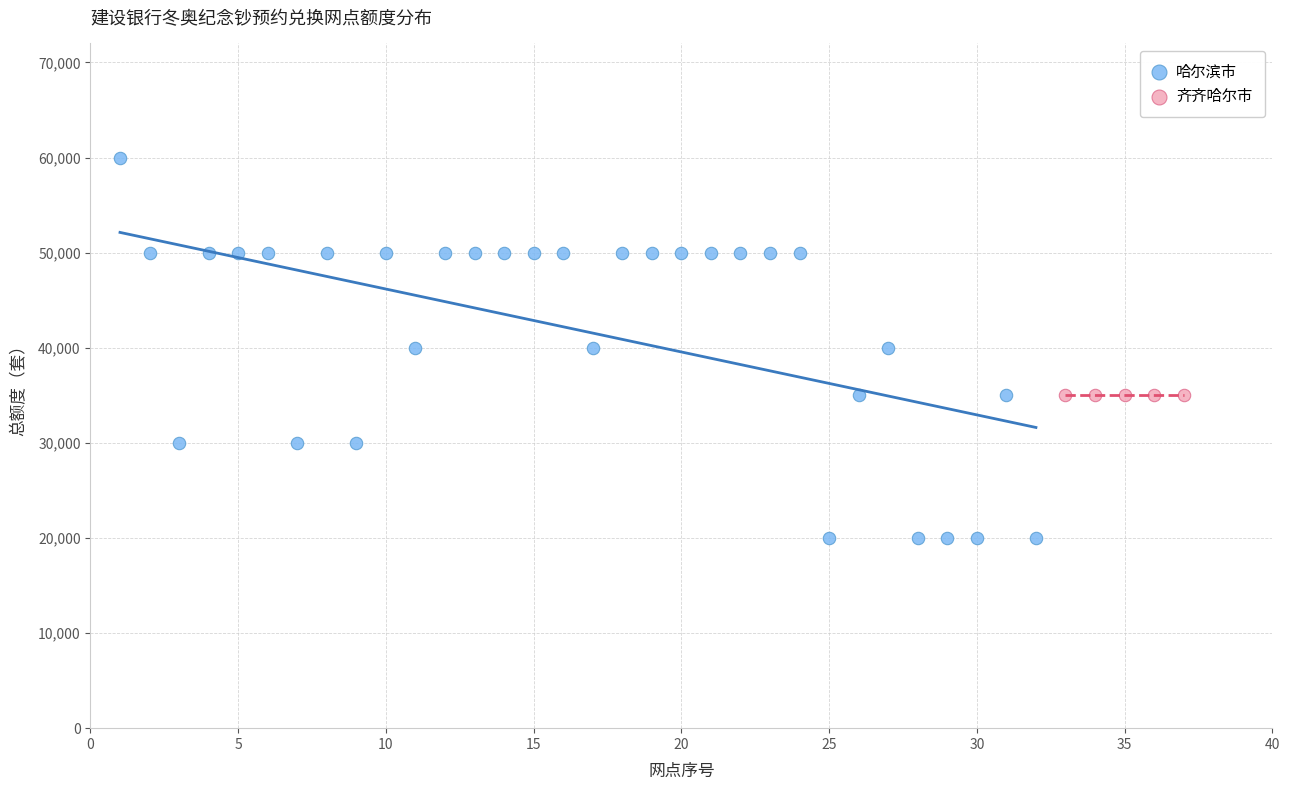

Which series reaches the maximum Y coordinate?

哈尔滨市